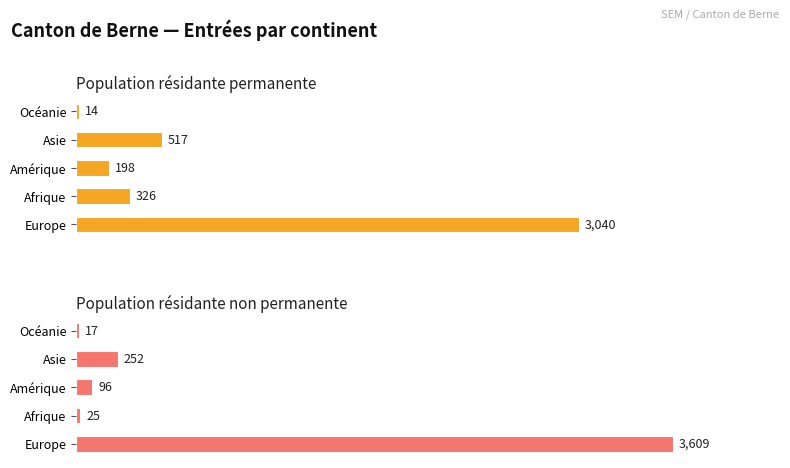

At Europe, list the series in order from smallest to largest.

Population résidante permanente, Population résidante non permanente